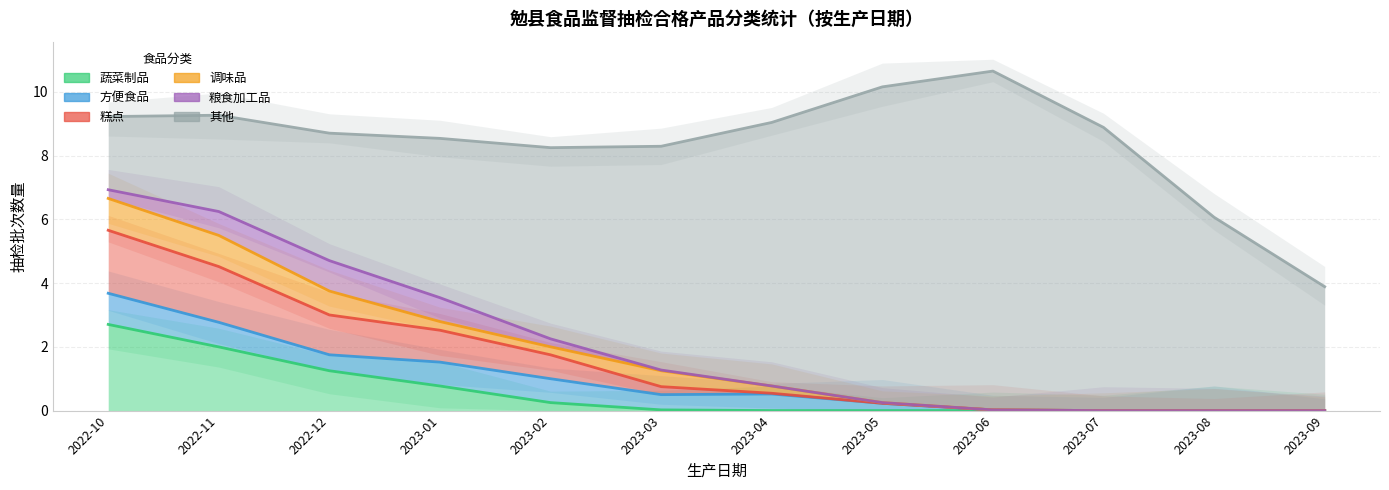

True or false: 调味品 has a value of -1 at 2023-02.

False